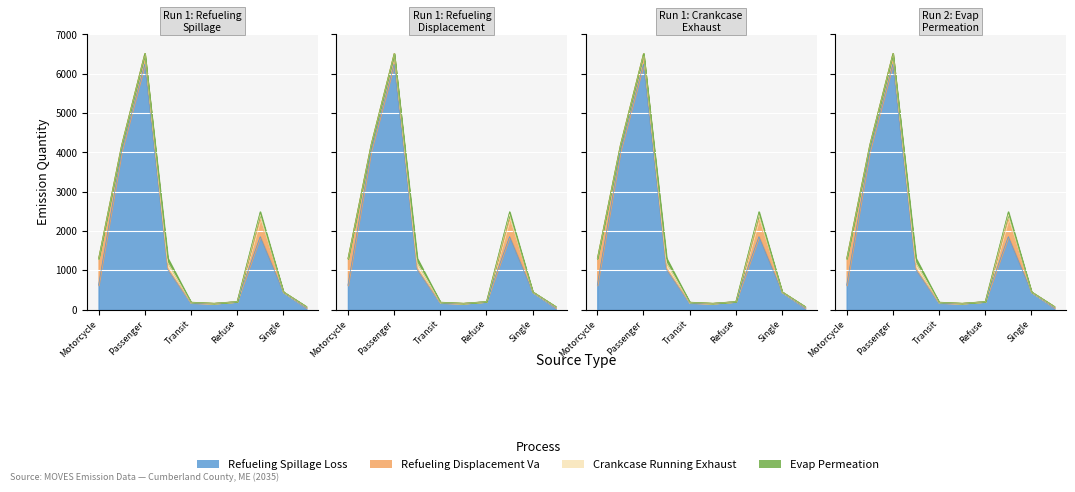

After their last crossing, which series has the higher values: Refueling Displacement Va or Evap Permeation?

Refueling Displacement Va